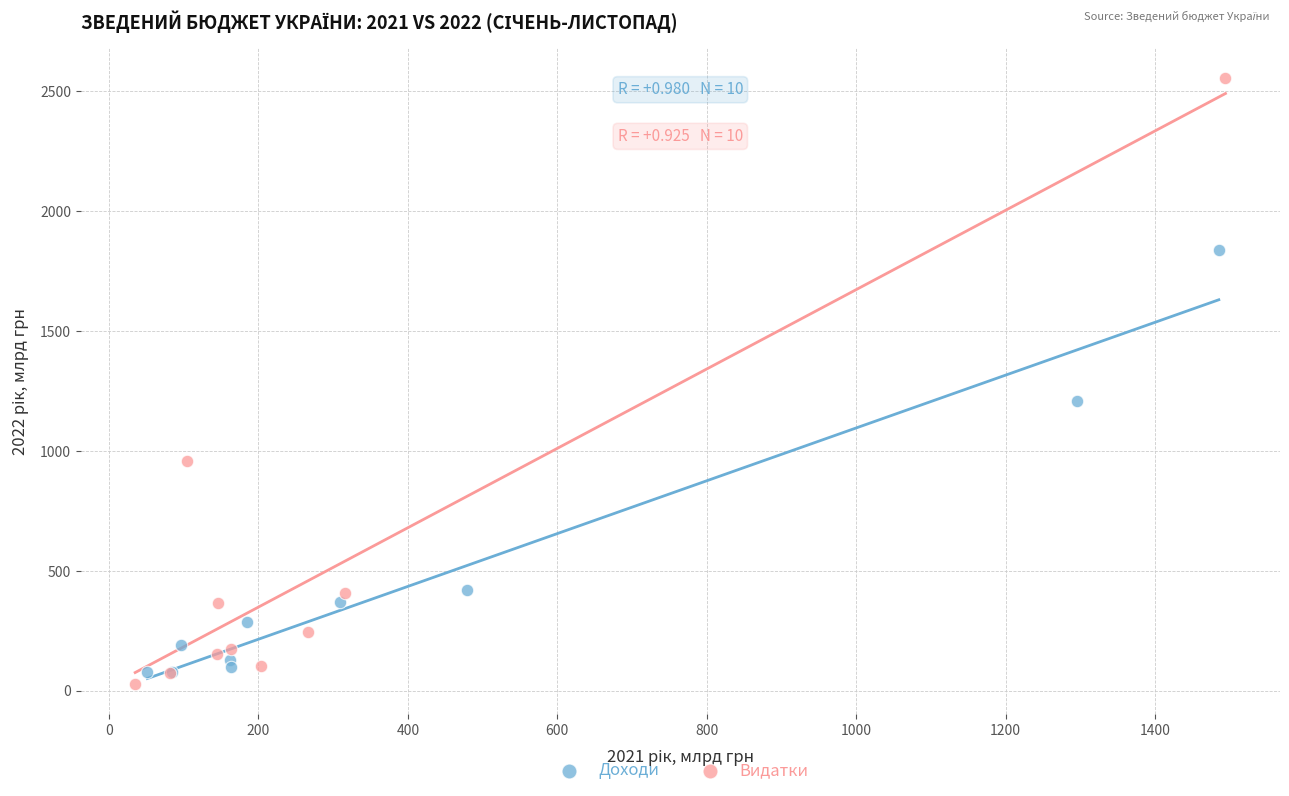

Which series has the largest Y range (max minus min)?

Видатки